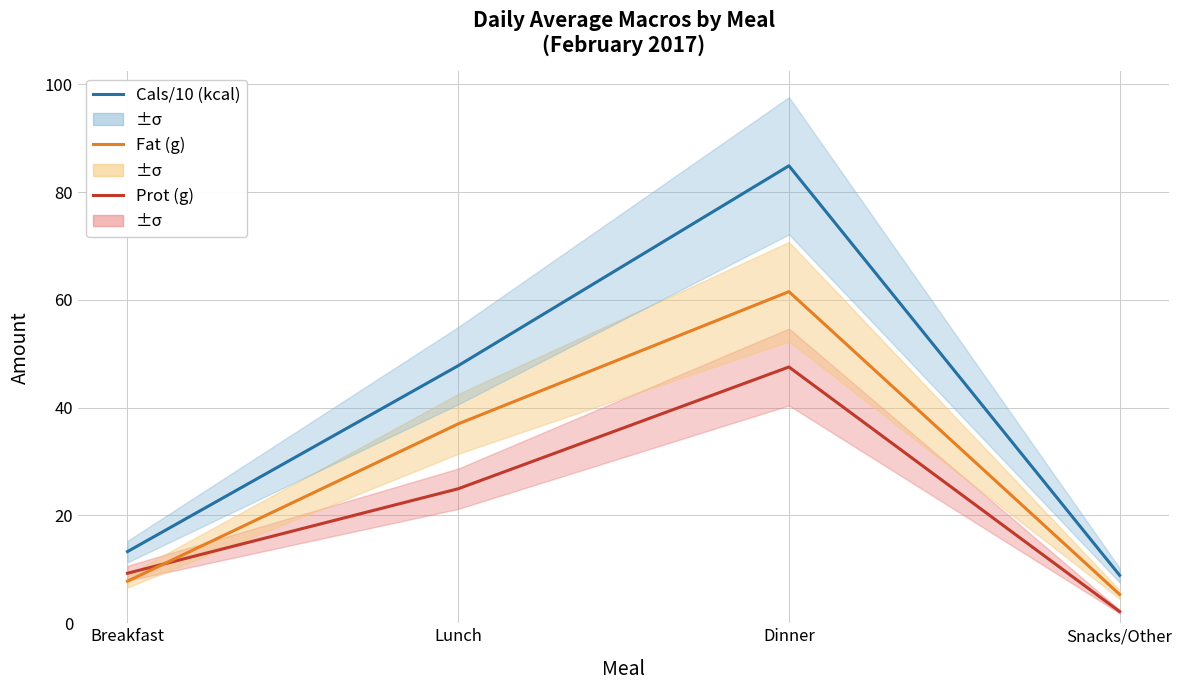

What is the label of the 4th point from the right?

Breakfast